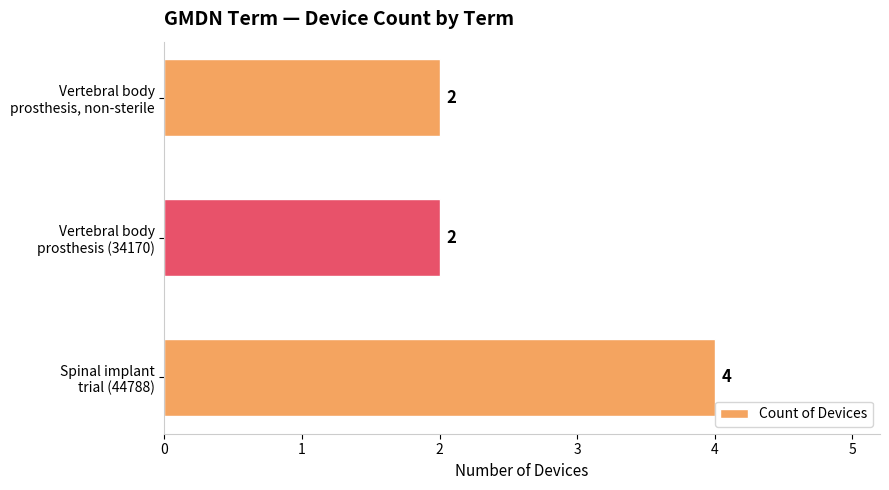

What is the maximum value shown in the chart?

4